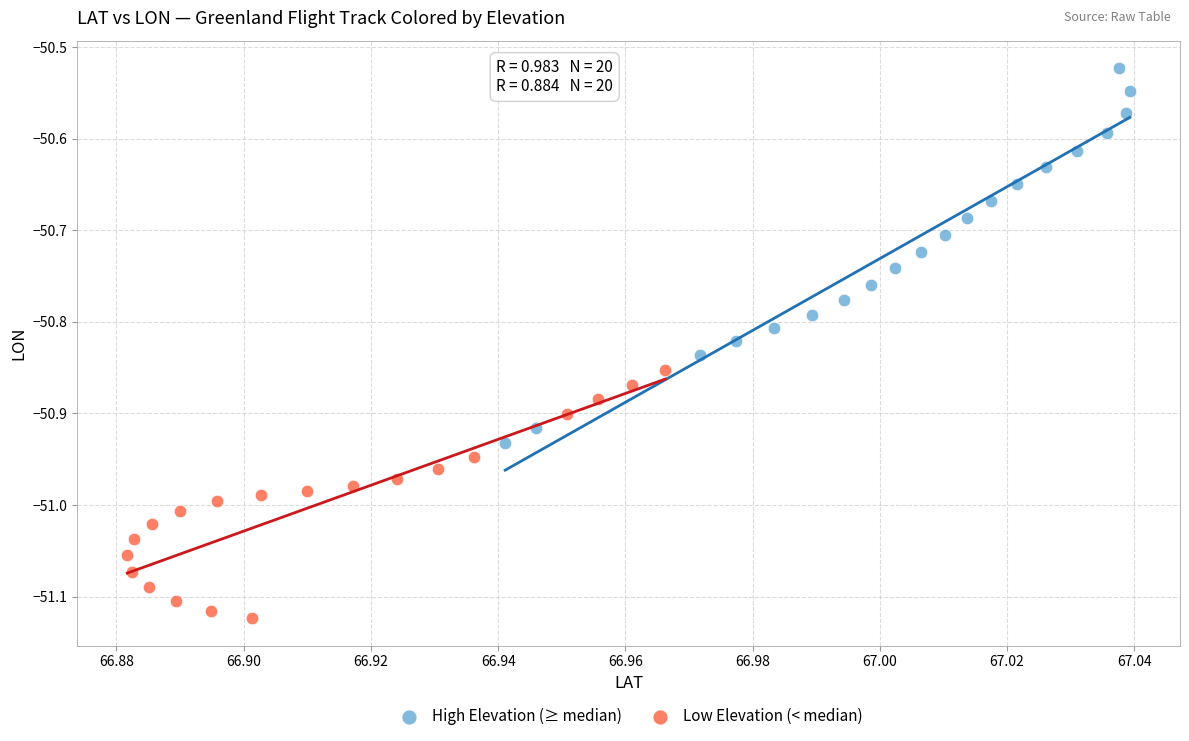

Which series reaches the minimum Y coordinate?

Low Elevation (< median)